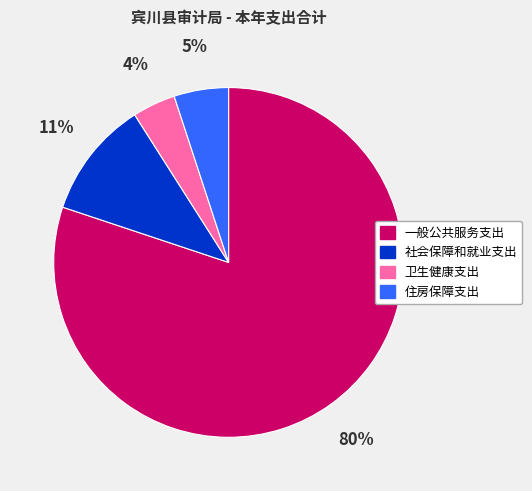

How many slices are in this pie chart?

4